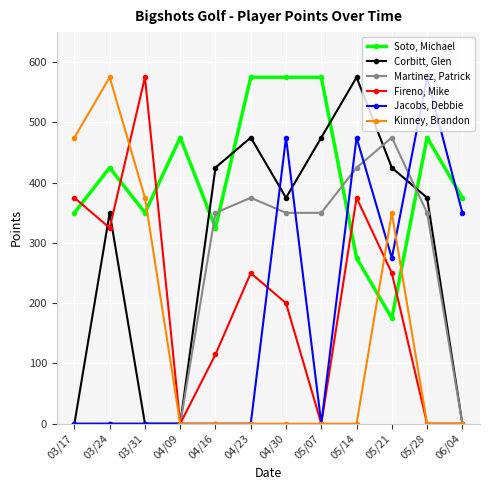

How many series are shown in this chart?

6